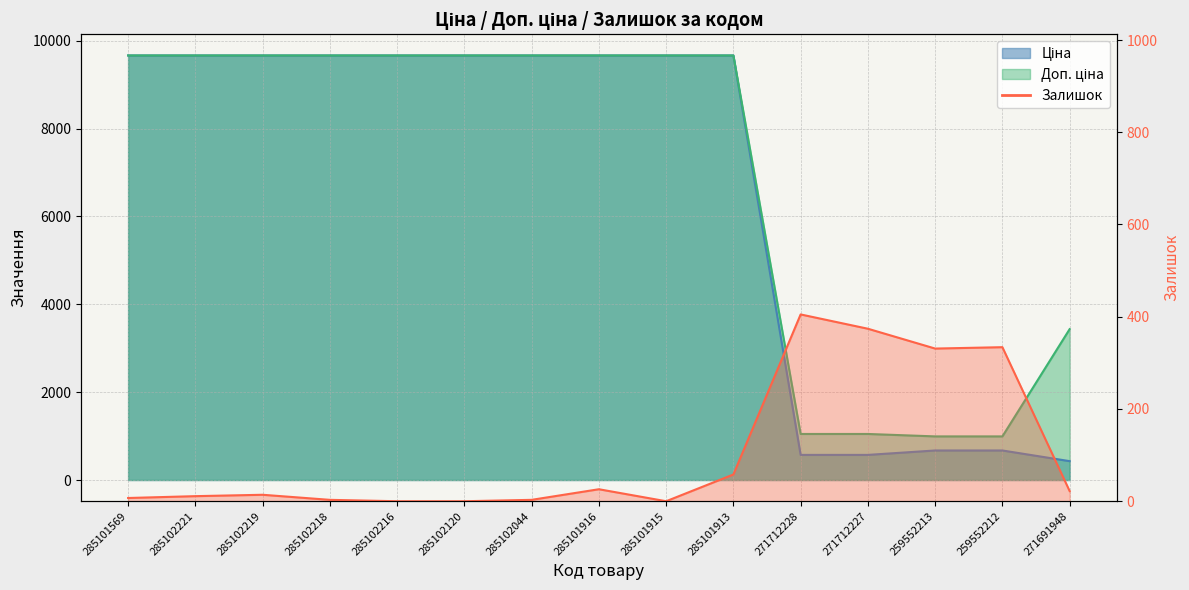

How many interior local peaks (higher than both neighbors) does the data have?

4